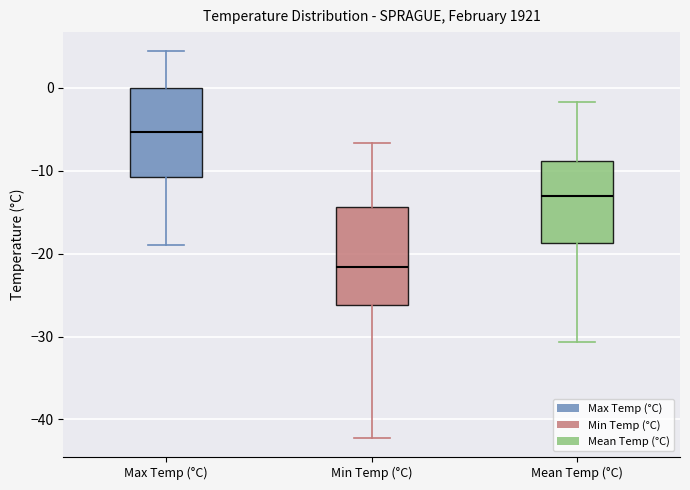

Which box is the tallest, from its lower edge to its upper edge?

Min Temp (°C)